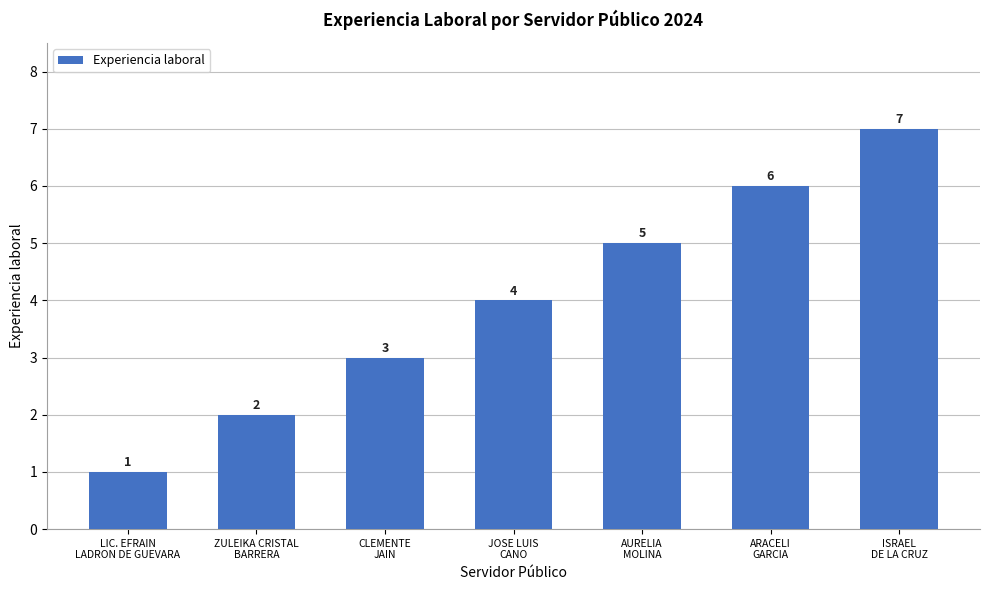

What is the approximate value at LIC. EFRAIN
LADRON DE GUEVARA?

1